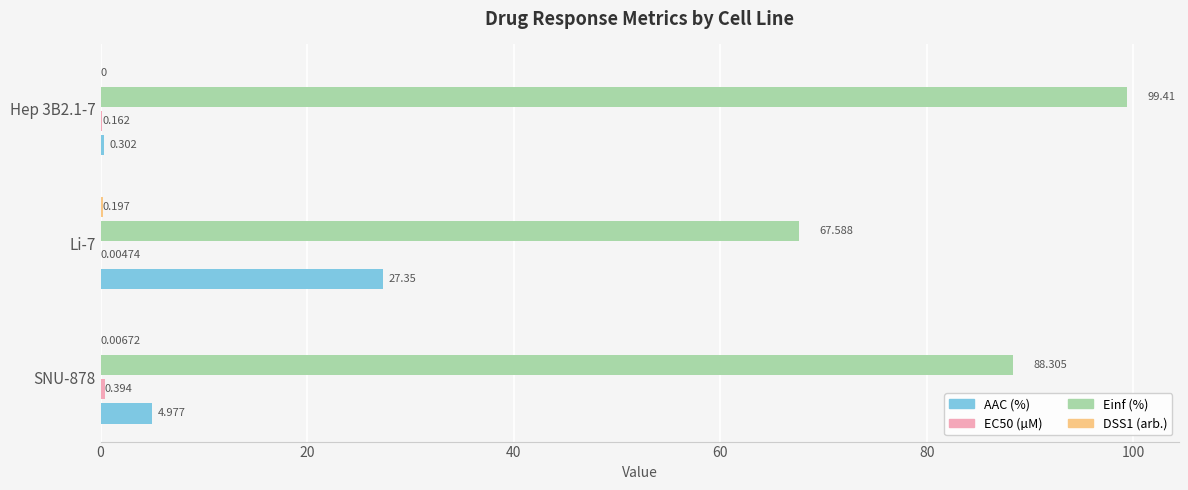

Which series has the largest total across all categories?

Einf (%)